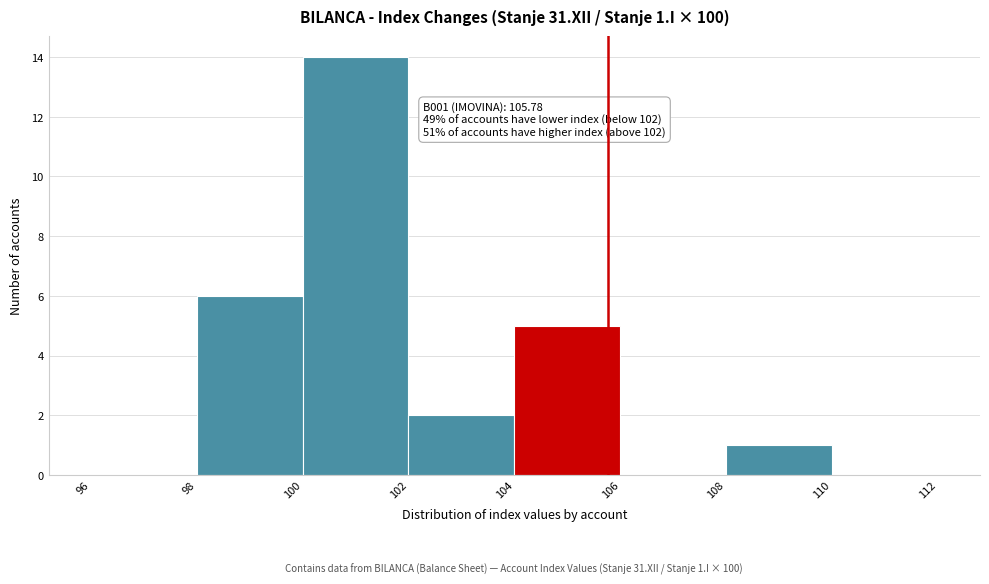

Which range on the x-axis has the tallest bar?

100 to 102